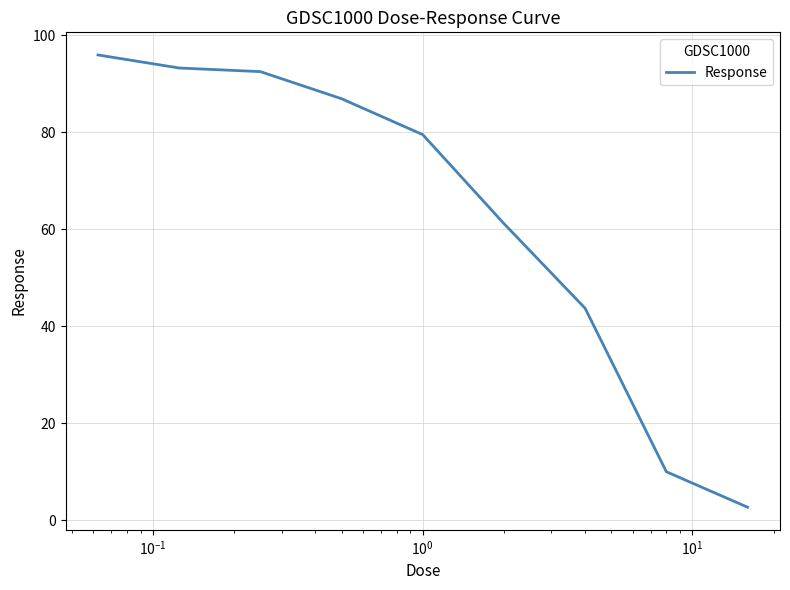

What is the difference between the maximum and minimum values?

93.3